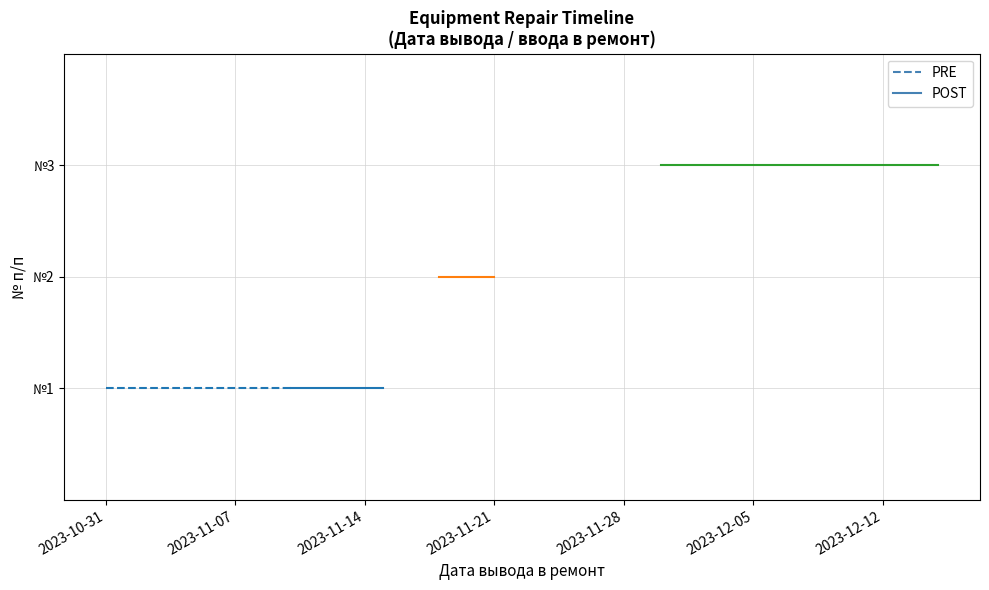

What is the value of the КВЛ-10 кВ №1 ТП-2422 в сторону ТП-2421 (PRE) point at the 2nd from the left?

1